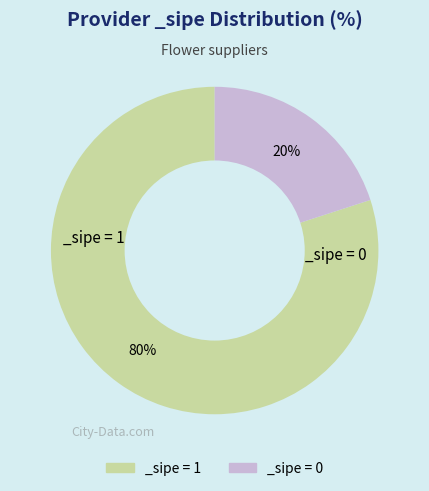

What is the largest slice in the pie chart?

_sipe = 1